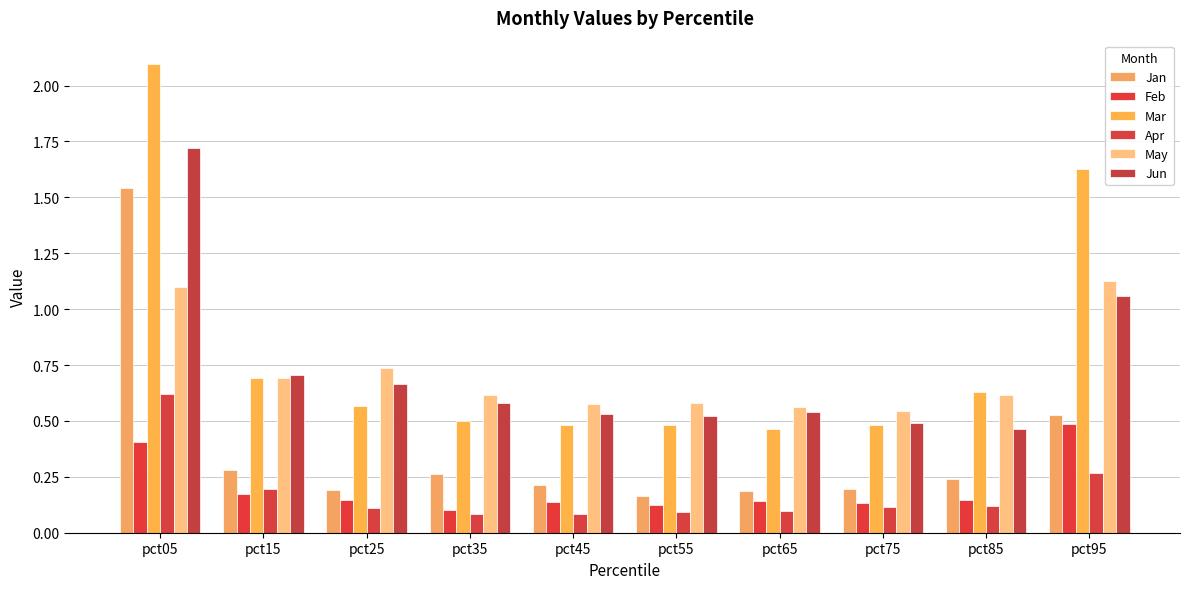

Does the chart contain stacked bars?

No